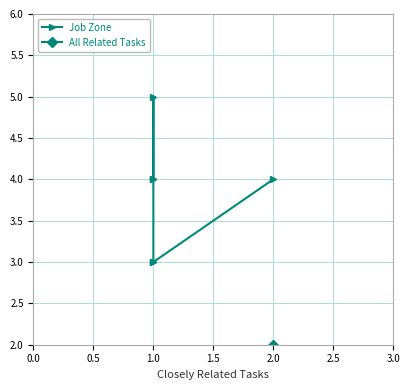

How many lines are shown in the chart?

2